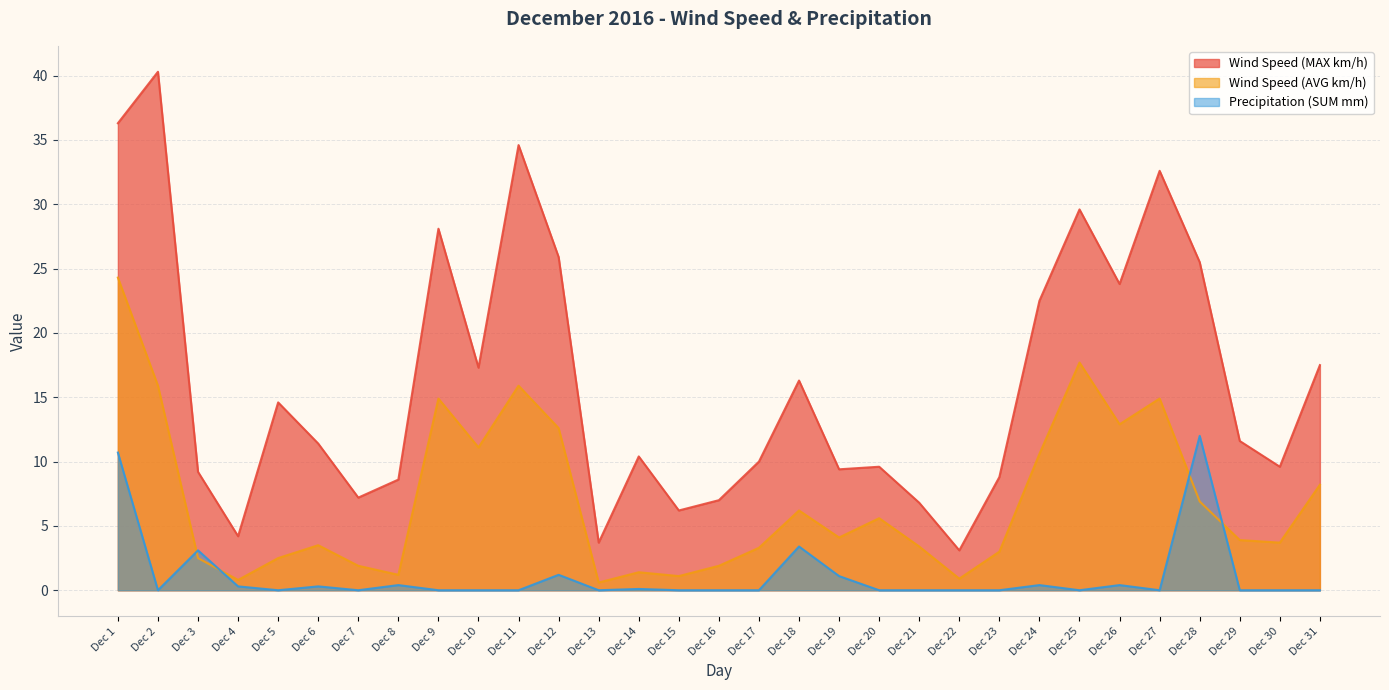

The value of Wind Speed (MAX km/h) at Dec 7 is 7.2. True or false?

True